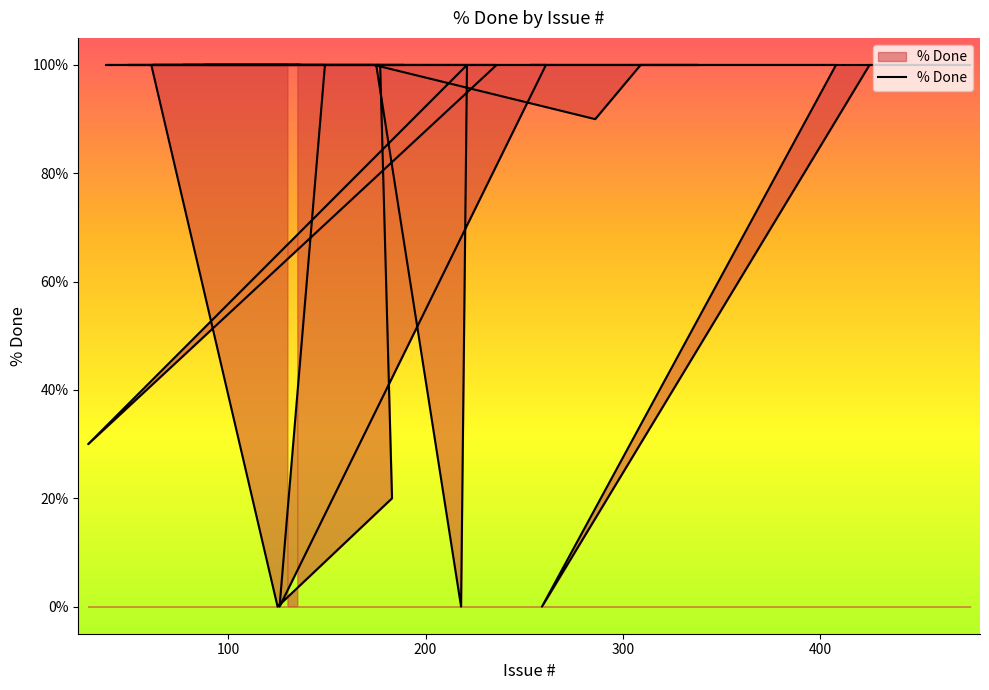

How many distinct data groups are displayed?

1